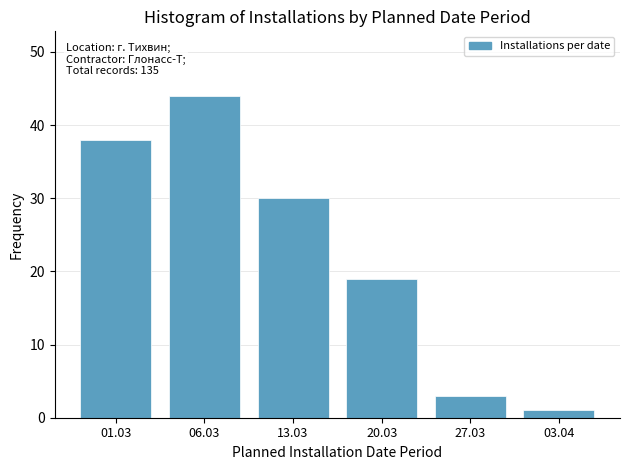

Reading left to right, list all the values displayed in this chart.

01.03=38	06.03=44	13.03=30	20.03=19	27.03=3	03.04=1